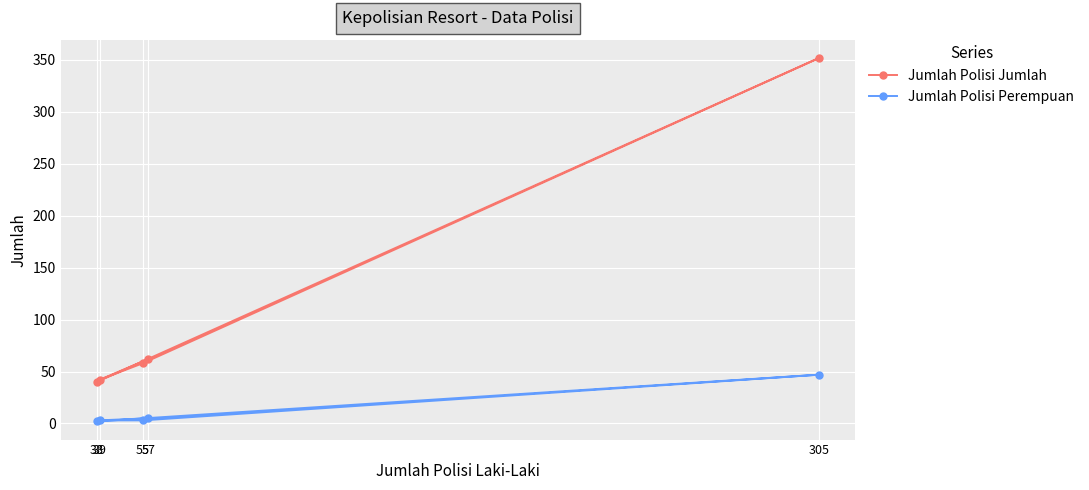

True or false: Jumlah Polisi Perempuan and Jumlah Polisi Jumlah intersect in this chart.

False